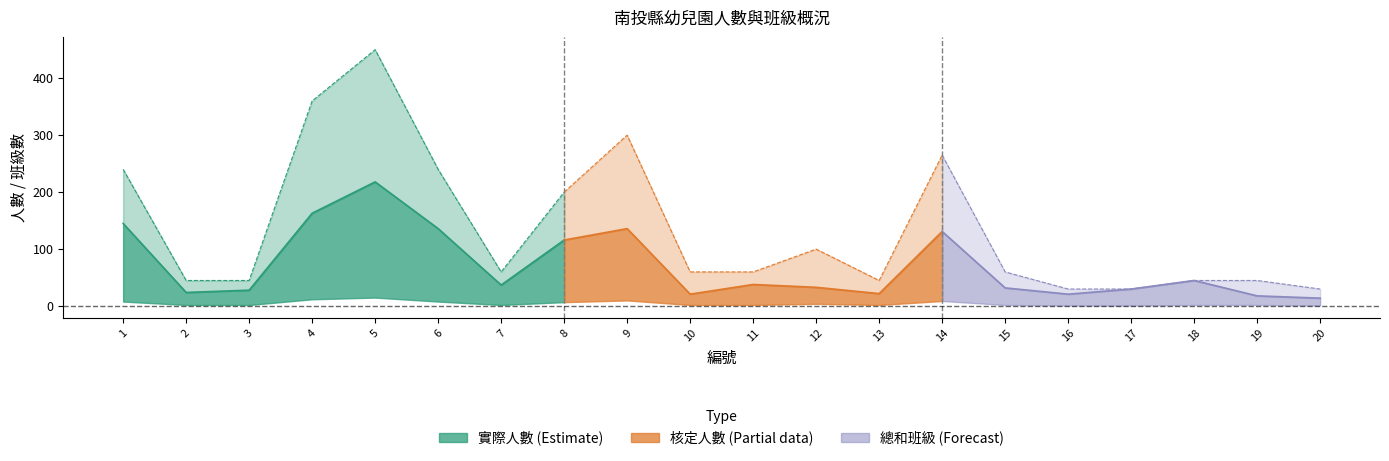

How many values in the 總和班級 series are below 2?

3